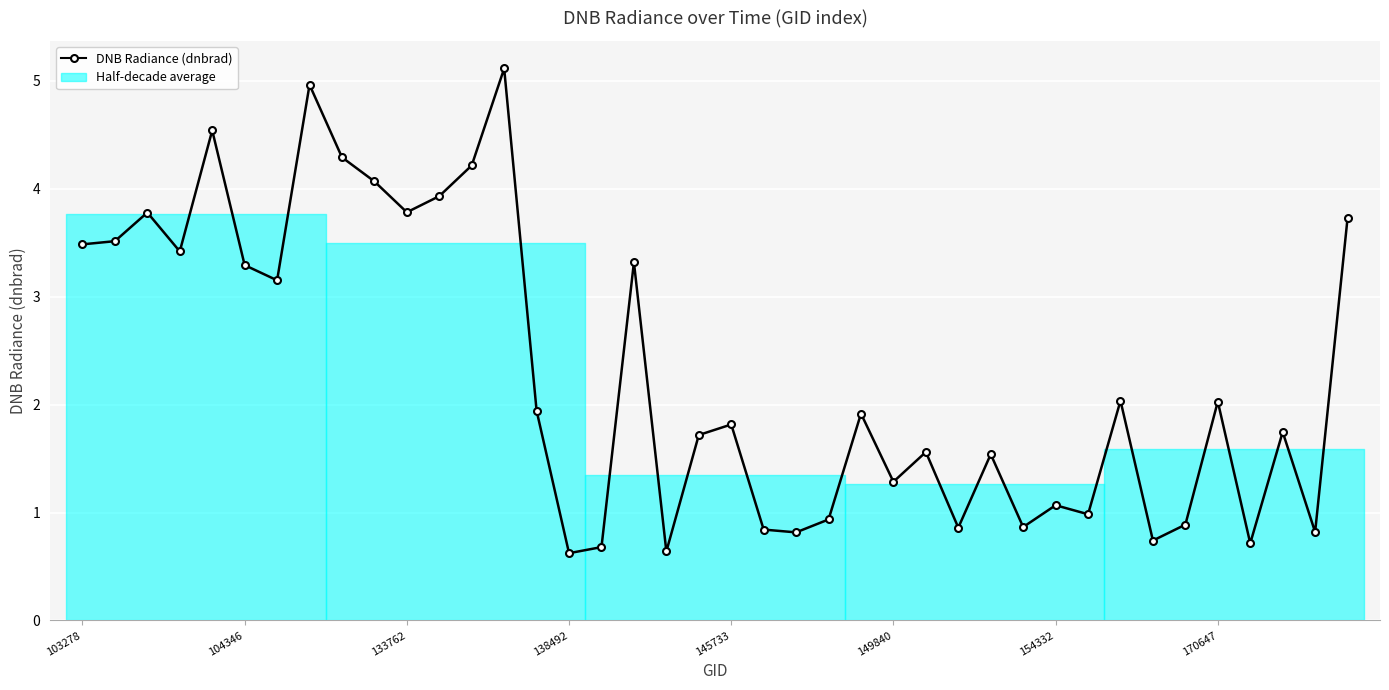

How many interior local peaks (higher than both neighbors) does the data have?

13